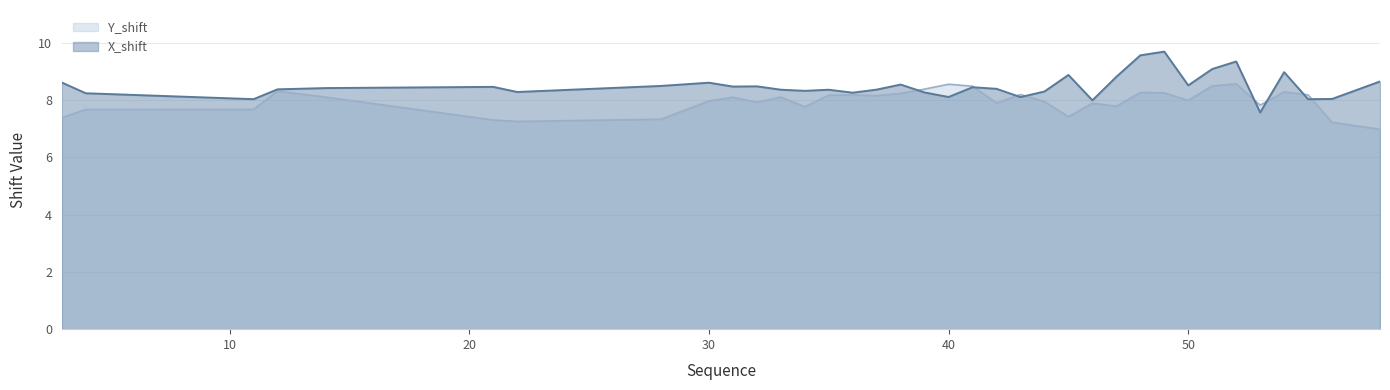

At which label does Y_shift first exceed 8?

12